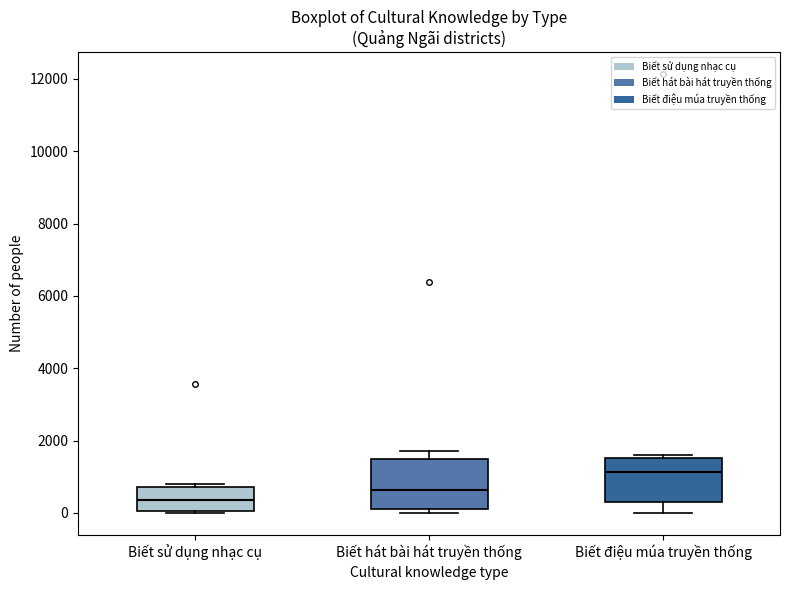

Reading left to right, transcribe this box plot: for each box, give where its median line is, the range the box spans, and where its two whiskers end, as read against the y-axis. The values are not printed on the chart, so give them approximately, as read against the axis.

Biết sử dụng nhạc cụ: median 400, box 0 to 800, whiskers 0 to 800 (just above the box's upper edge)
Biết hát bài hát truyền thống: median 600, box 200 to 1400, whiskers 0 to 1800
Biết điệu múa truyền thống: median 1200, box 200 to 1600, whiskers 0 to 1600 (just above the box's upper edge)